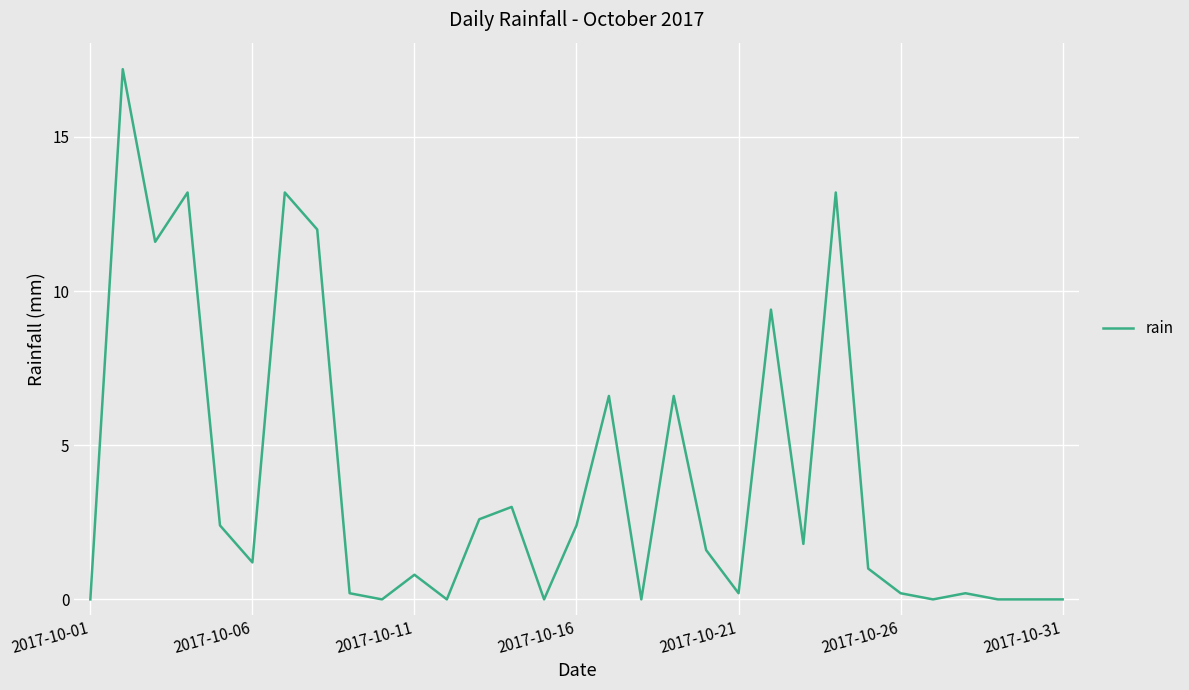

How many lines are shown in the chart?

1